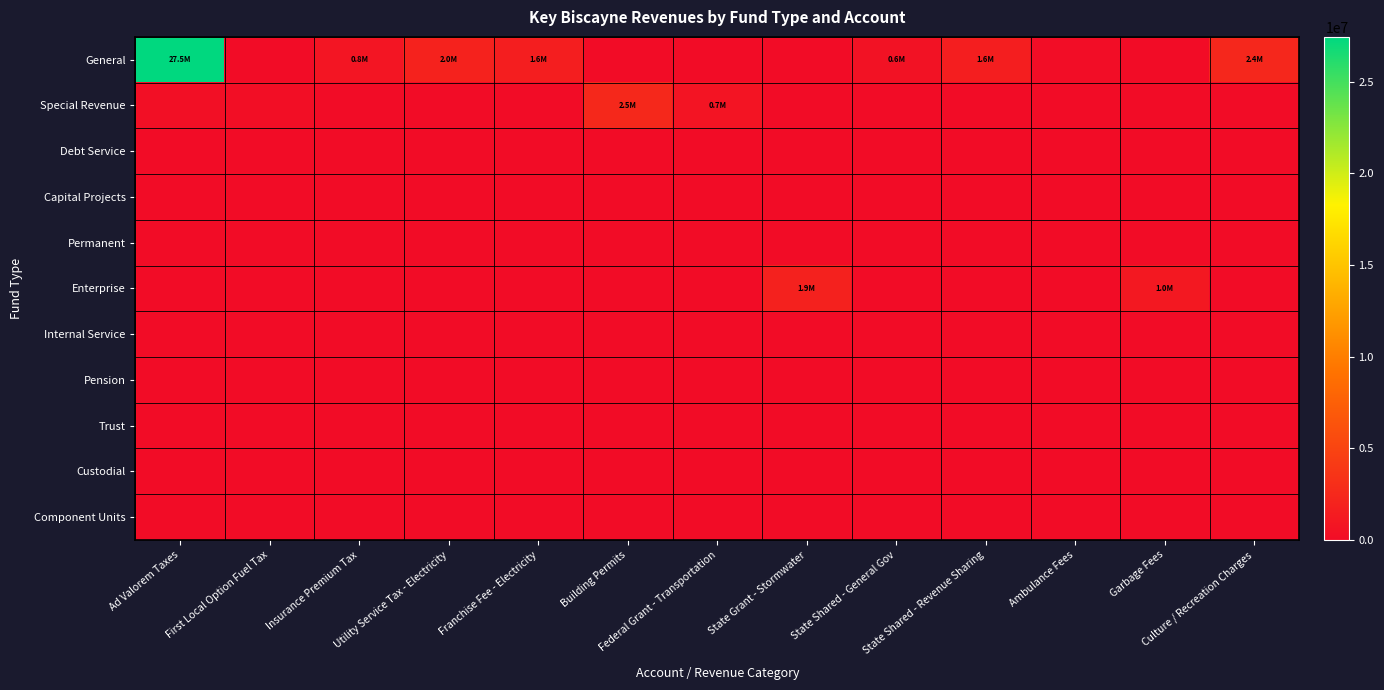

Which series has the largest range (max minus min)?

General